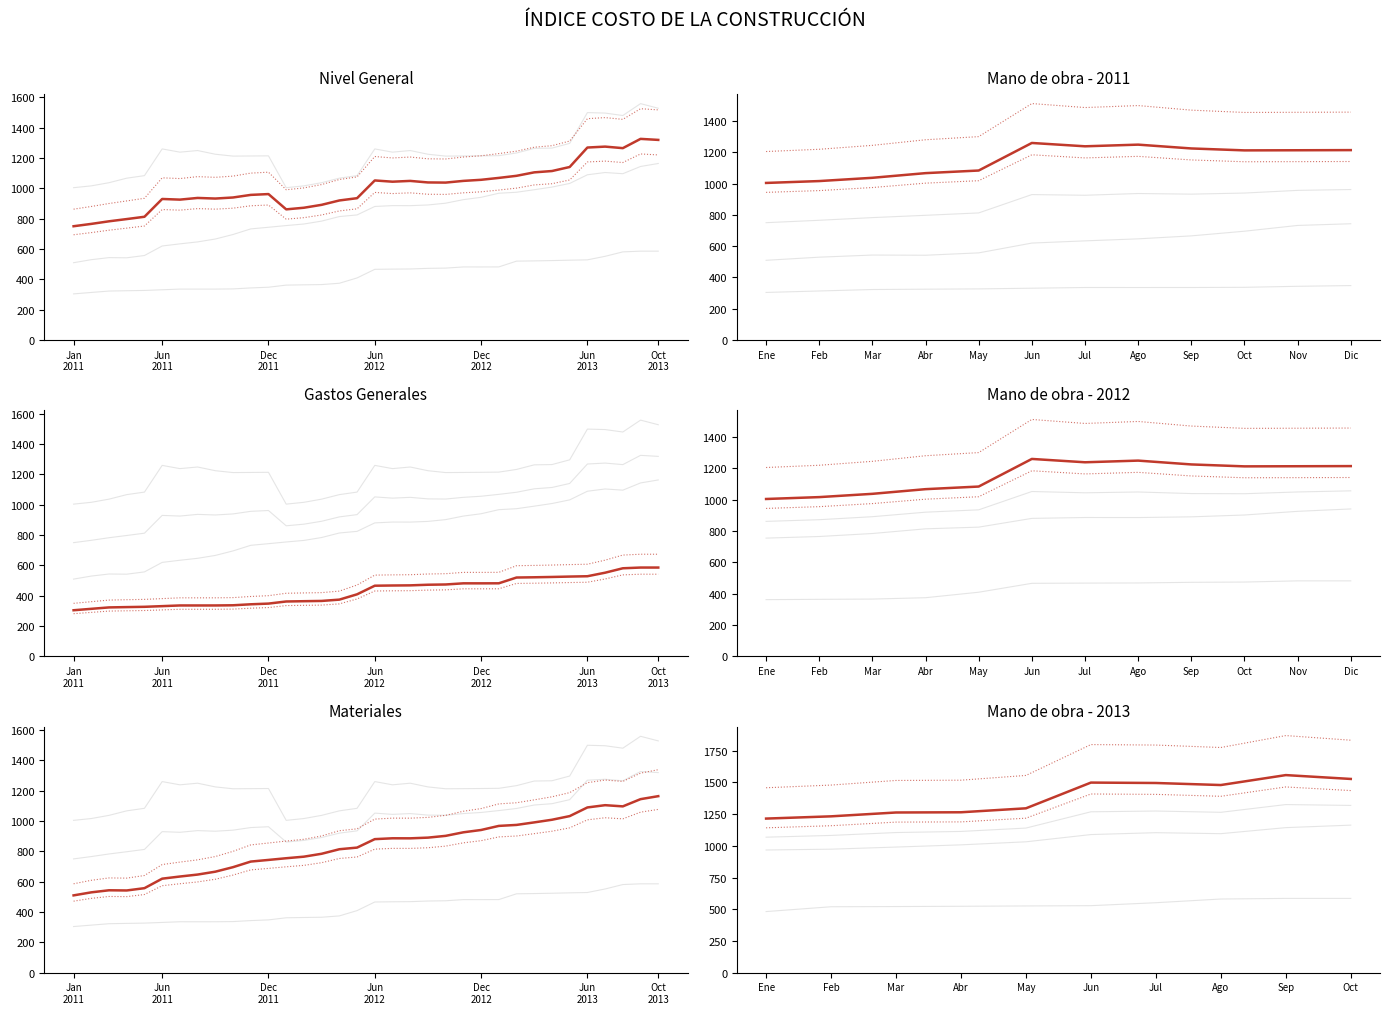

What is the spread (max minus min) of values at Dec 2012?

733.0